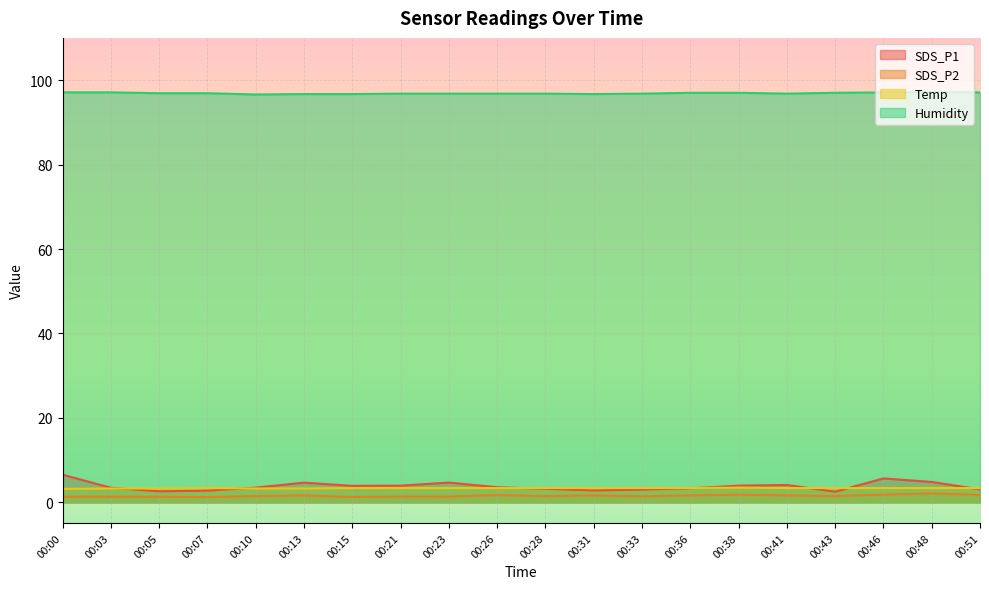

What is the sum of the SDS_P2 values at 00:38 and 00:46?

3.7